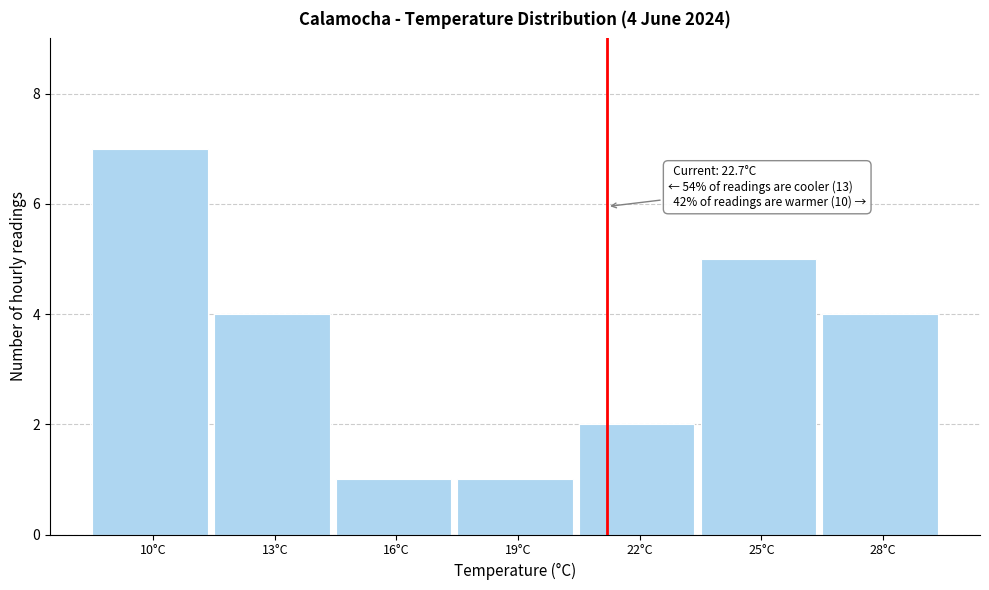

Reading right to left, transcribe all the data shown in this chart.

28°C=4	25°C=5	22°C=2	19°C=1	16°C=1	13°C=4	10°C=7